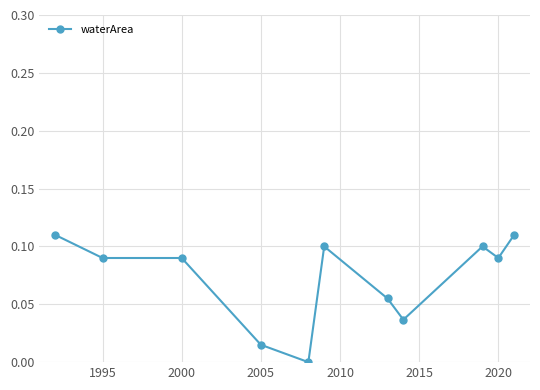

What is the sum of all values?

0.8